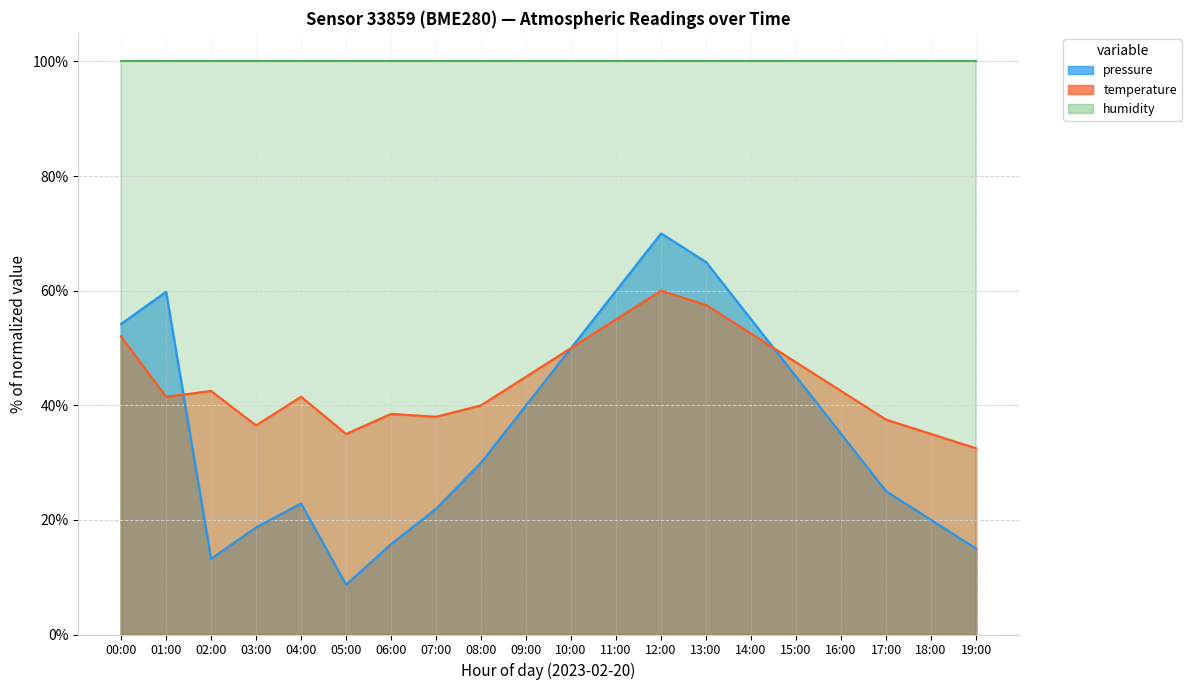

Which series ends up on top after the final intersection of pressure and temperature?

temperature